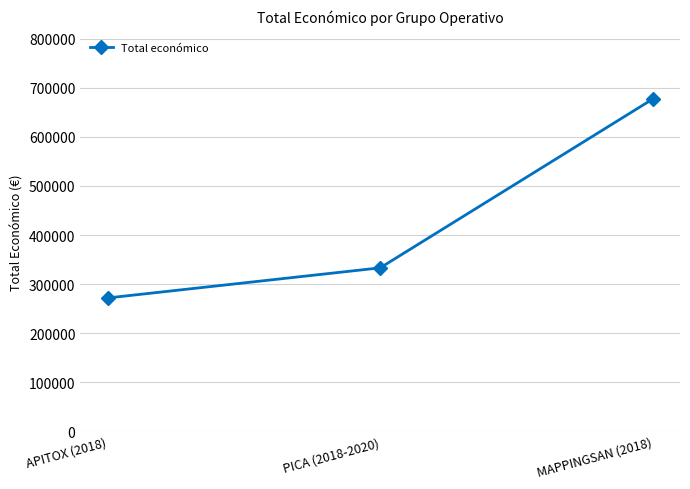

Does the chart have visible grid lines?

Yes